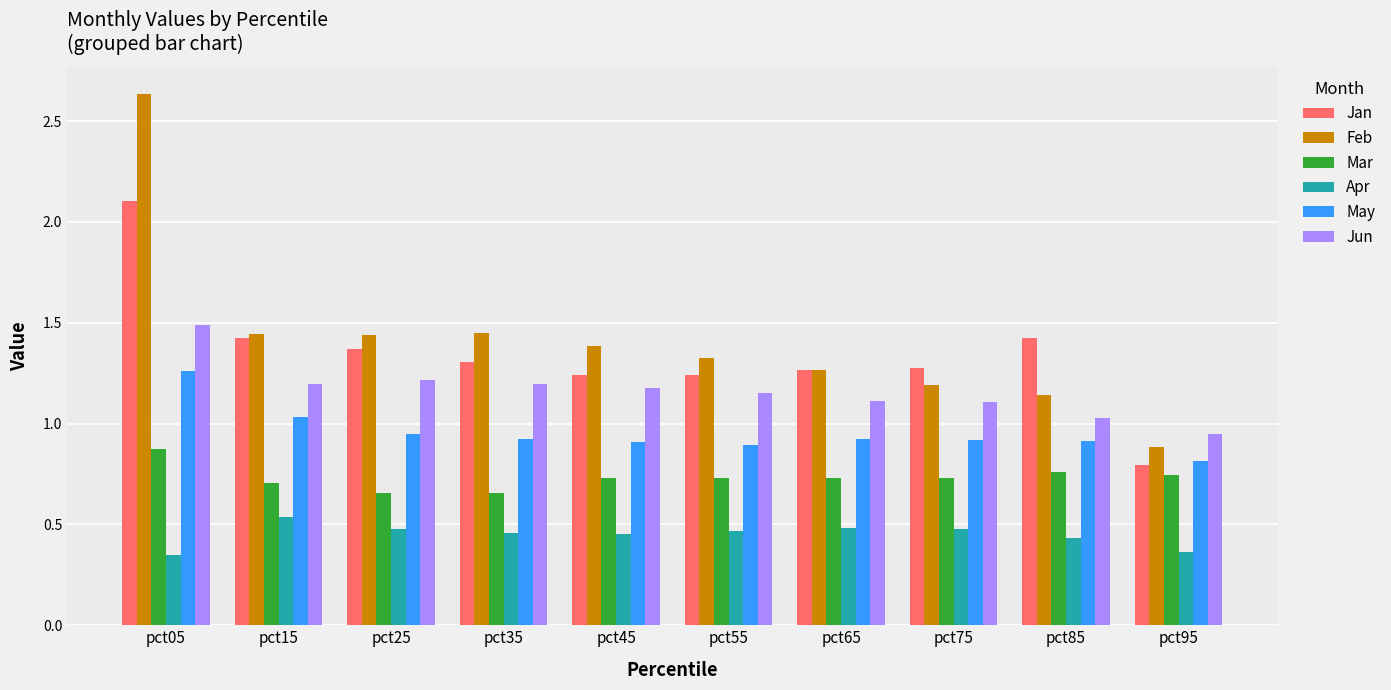

At how many categories does at least one series exceed 2?

1